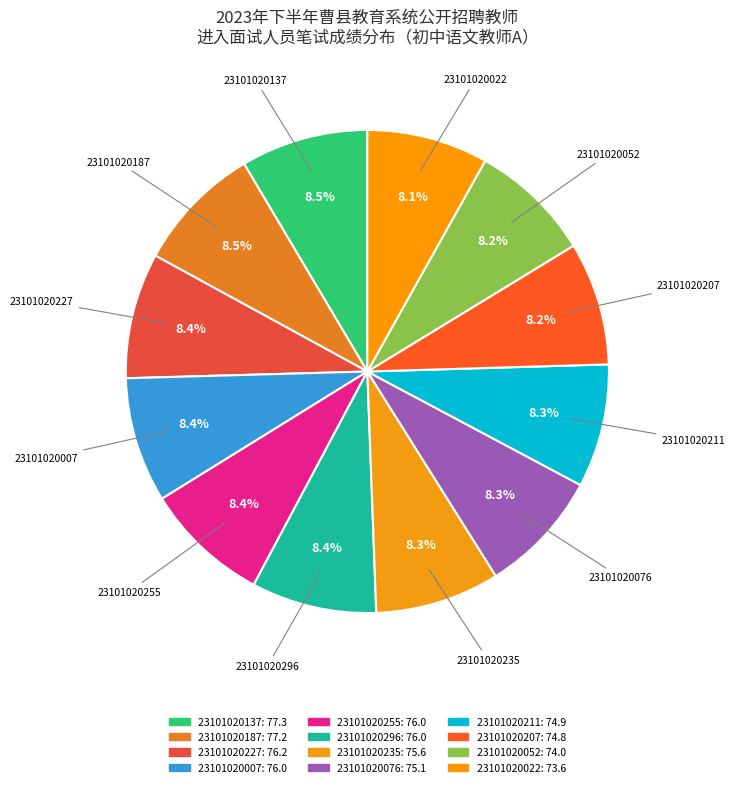

Rank the categories by value from highest to lowest.

23101020137, 23101020187, 23101020227, 23101020007, 23101020255, 23101020296, 23101020235, 23101020076, 23101020211, 23101020207, 23101020052, 23101020022